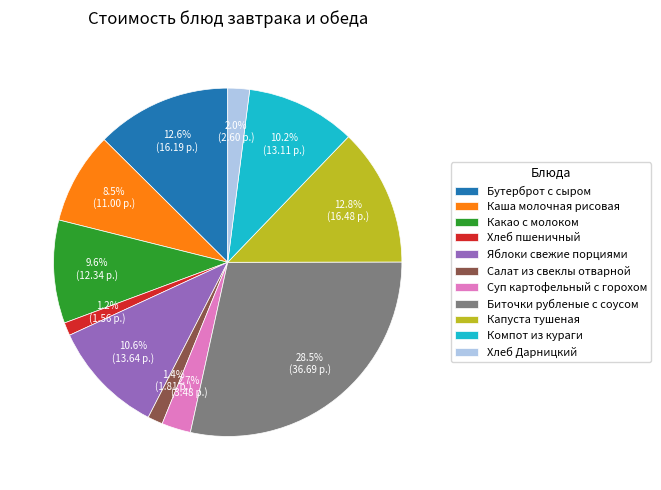

To the nearest percent, what is the combined percentage of Яблоки свежие порциями and Биточки рубленые с соусом?

39%